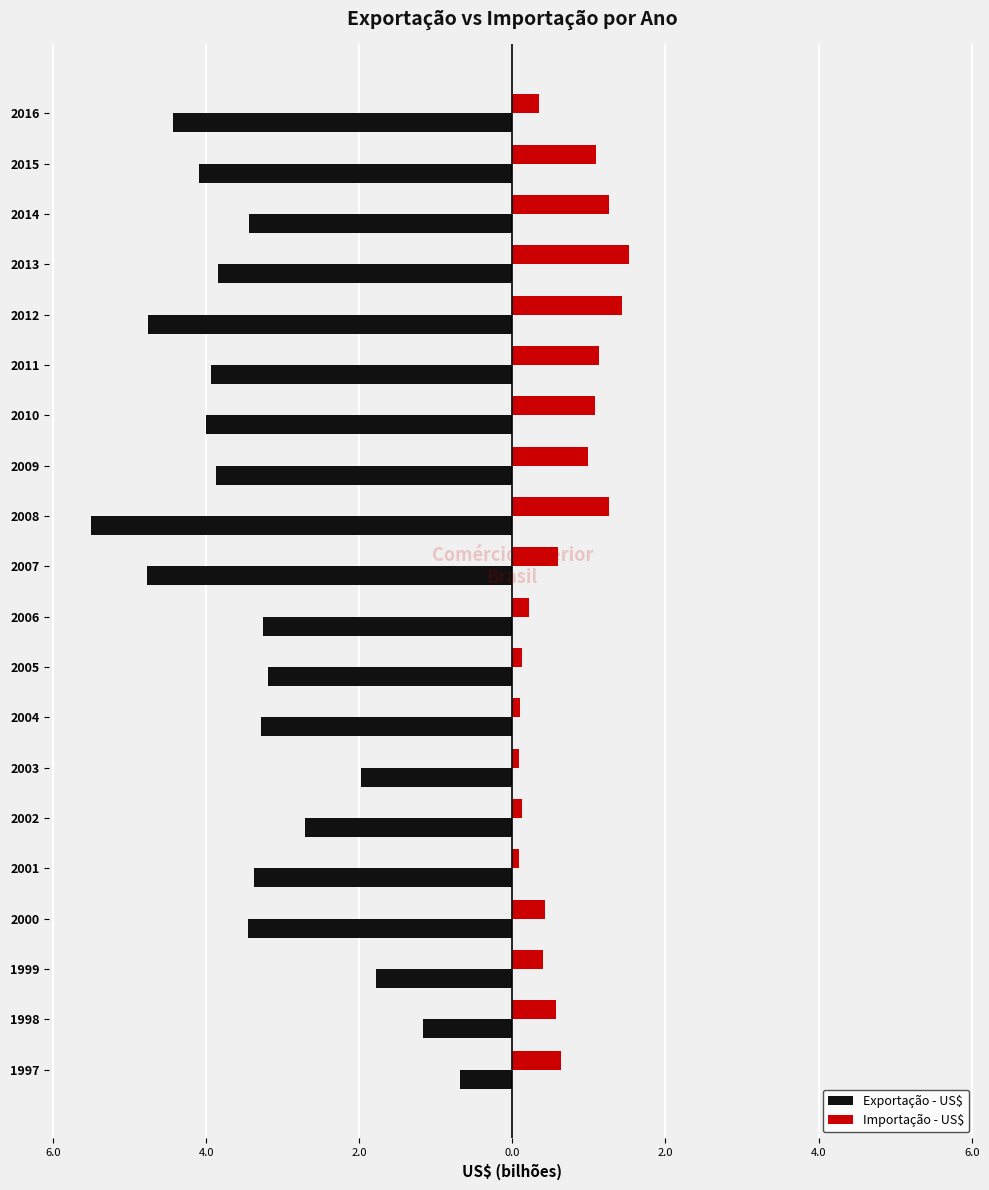

How many bars are there in total?

40